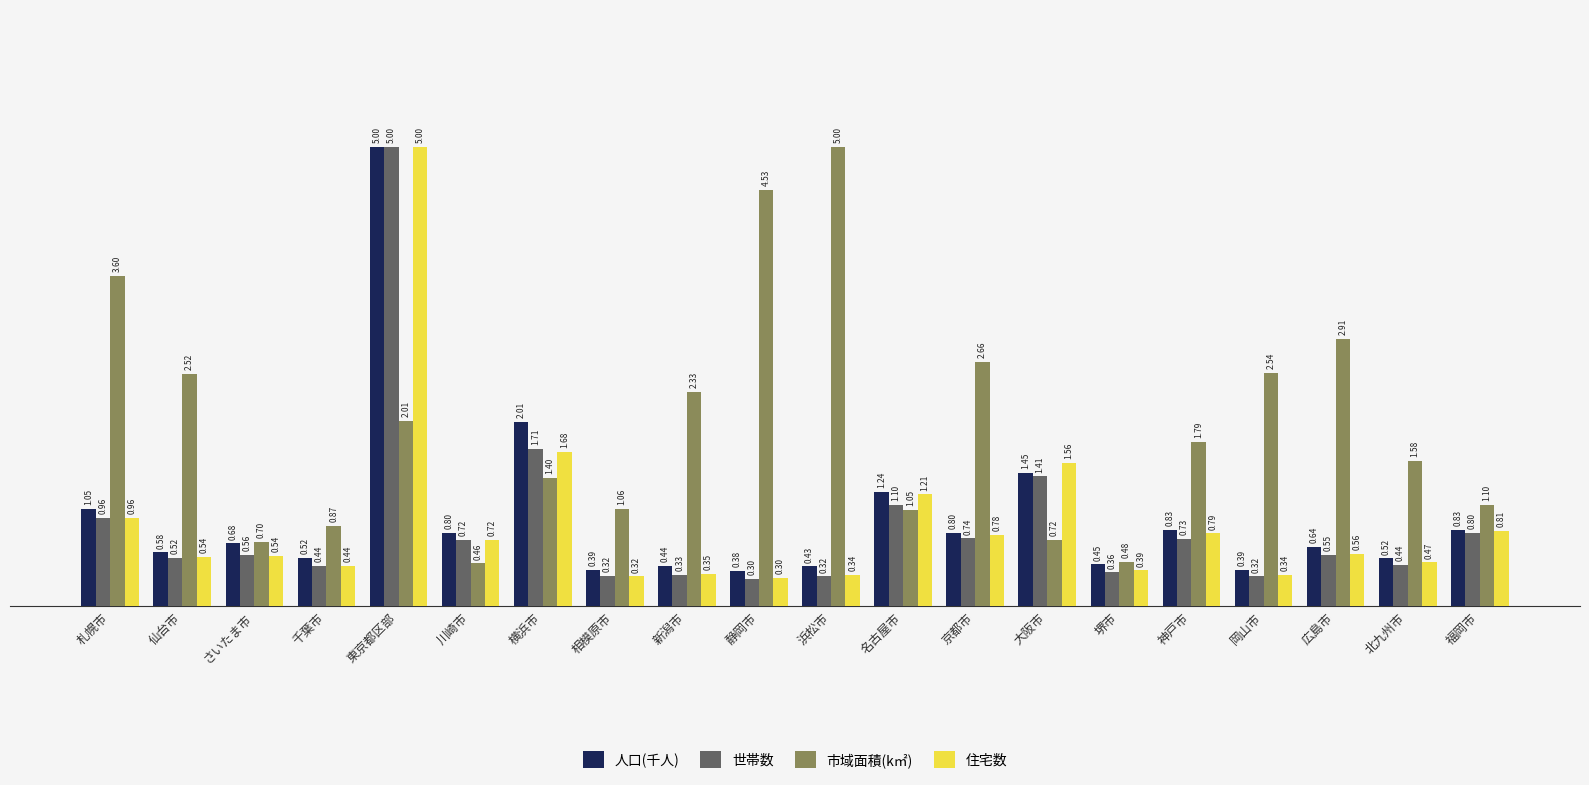

Which series has the largest total across all categories?

市域面積(k㎡)